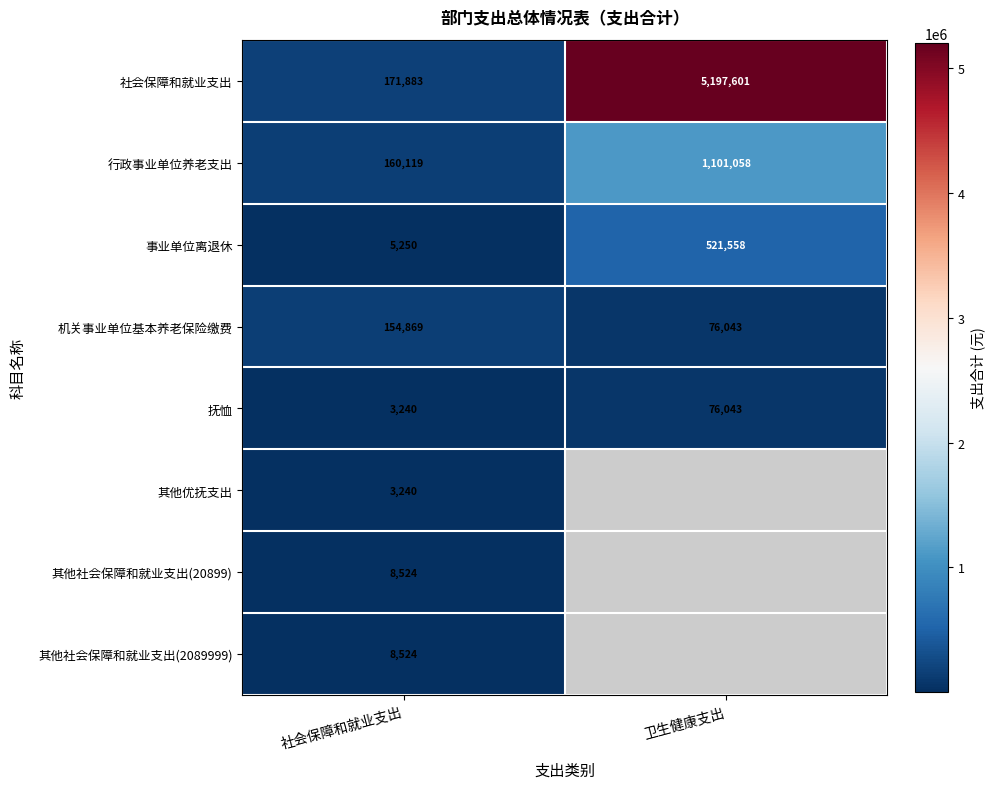

Where is 行政事业单位养老支出 nearest to the value 630588?

社会保障和就业支出